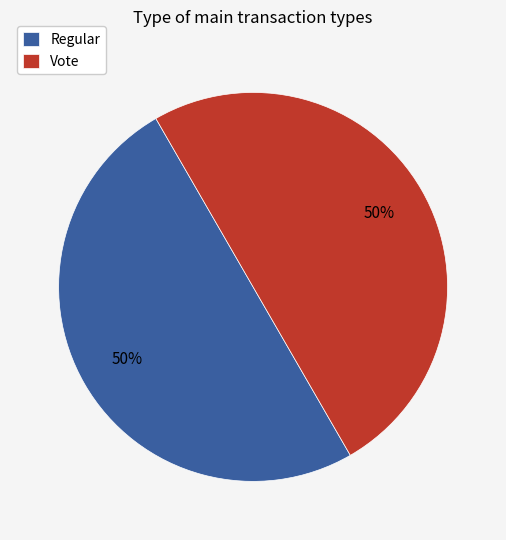

What is the ratio of the value at Regular to the value at Vote?

1.0